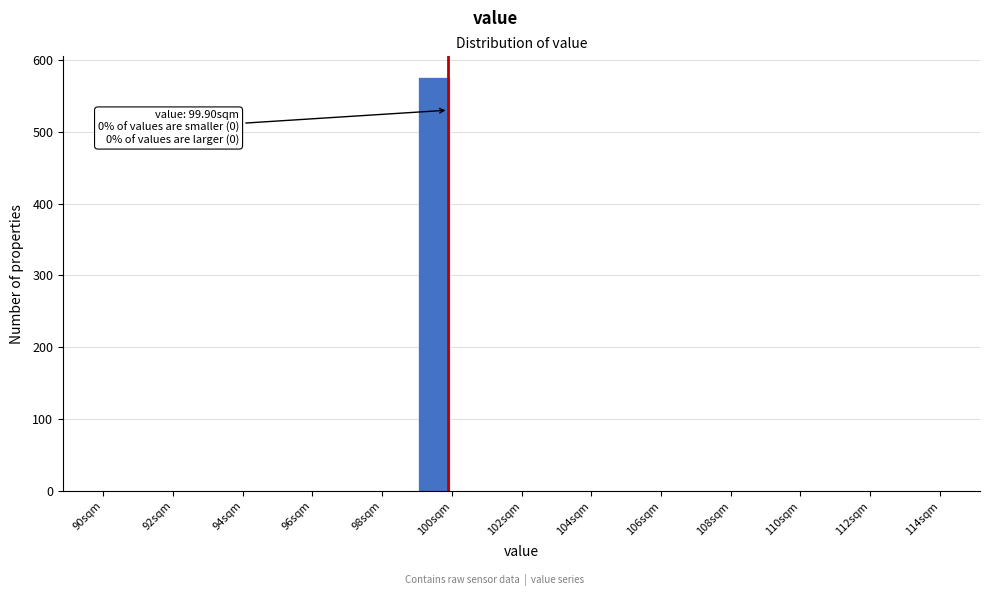

Over which range of the x-axis is the bar tallest?

99 to 100